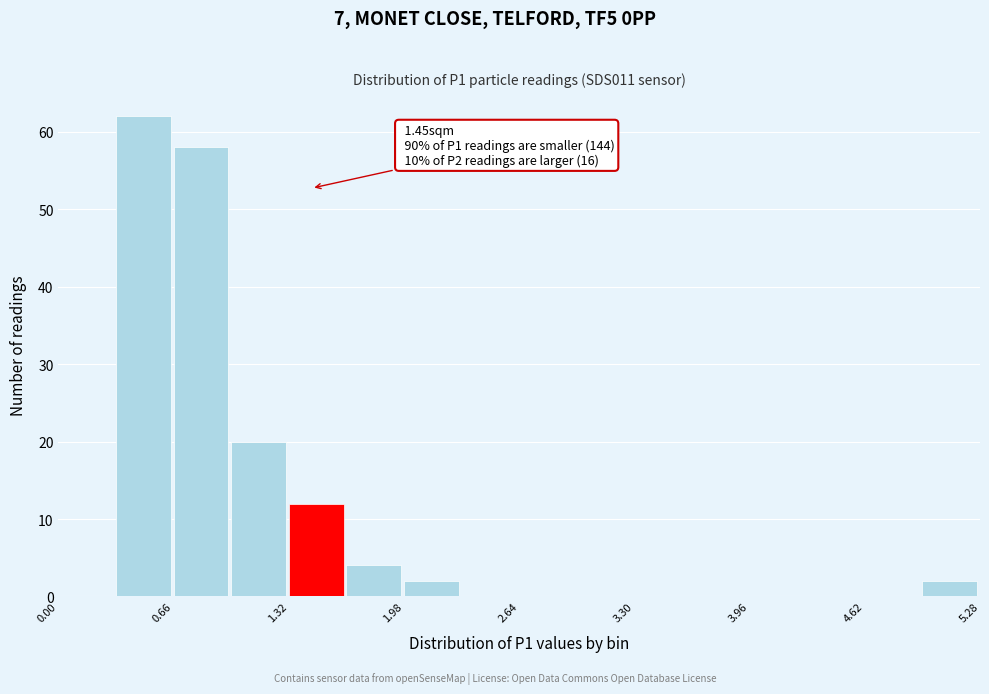

Around what value on the x-axis is the tallest bar? Give the approximate position of its centre, as read against the axis.

0.5